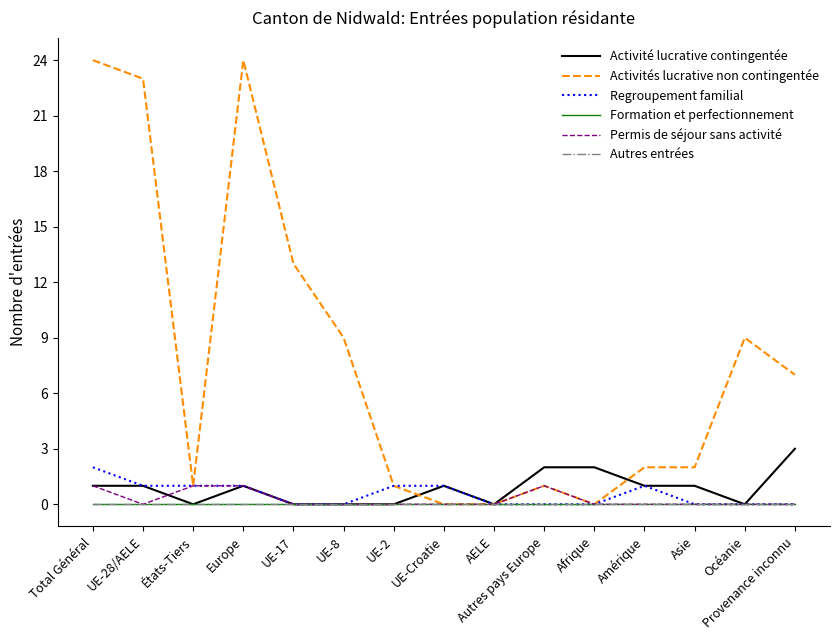

How many data points does each series have?

15